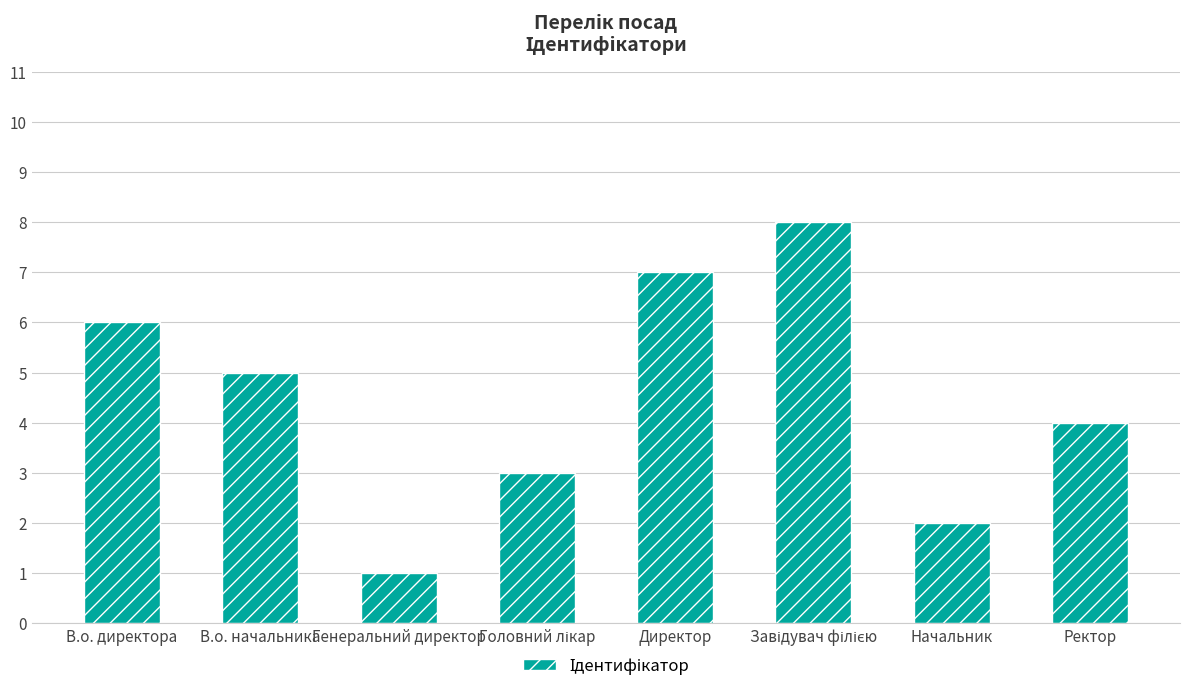

Is it true that the value at В.о. начальника is 5?

True